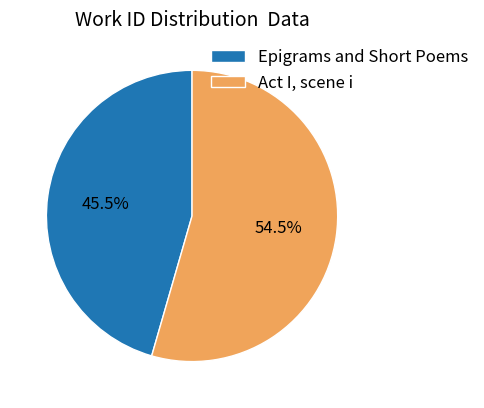

Which category has the smallest portion of the pie?

Epigrams and Short Poems